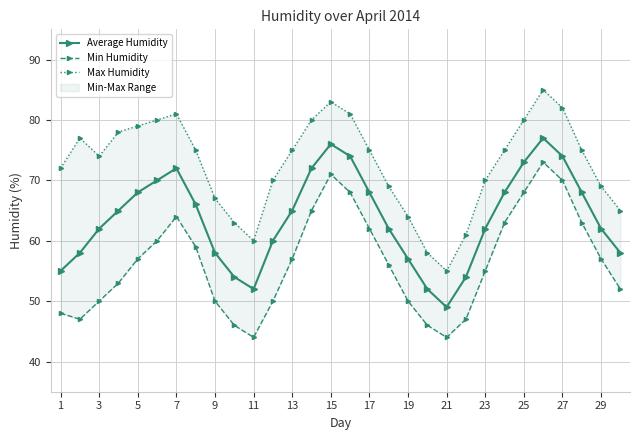

True or false: Min Humidity and Average Humidity intersect in this chart.

False